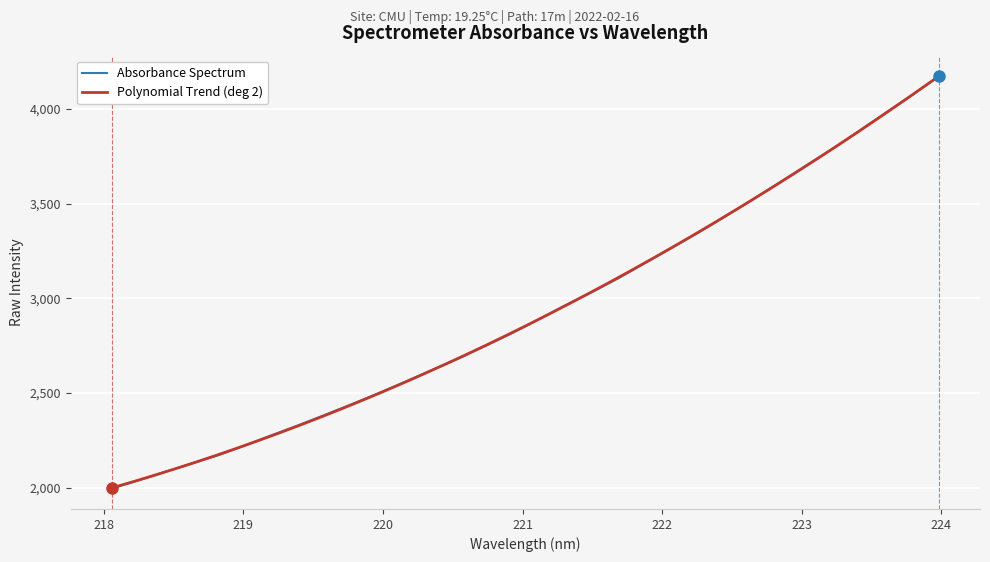

What is the greatest value displayed?

4171.1